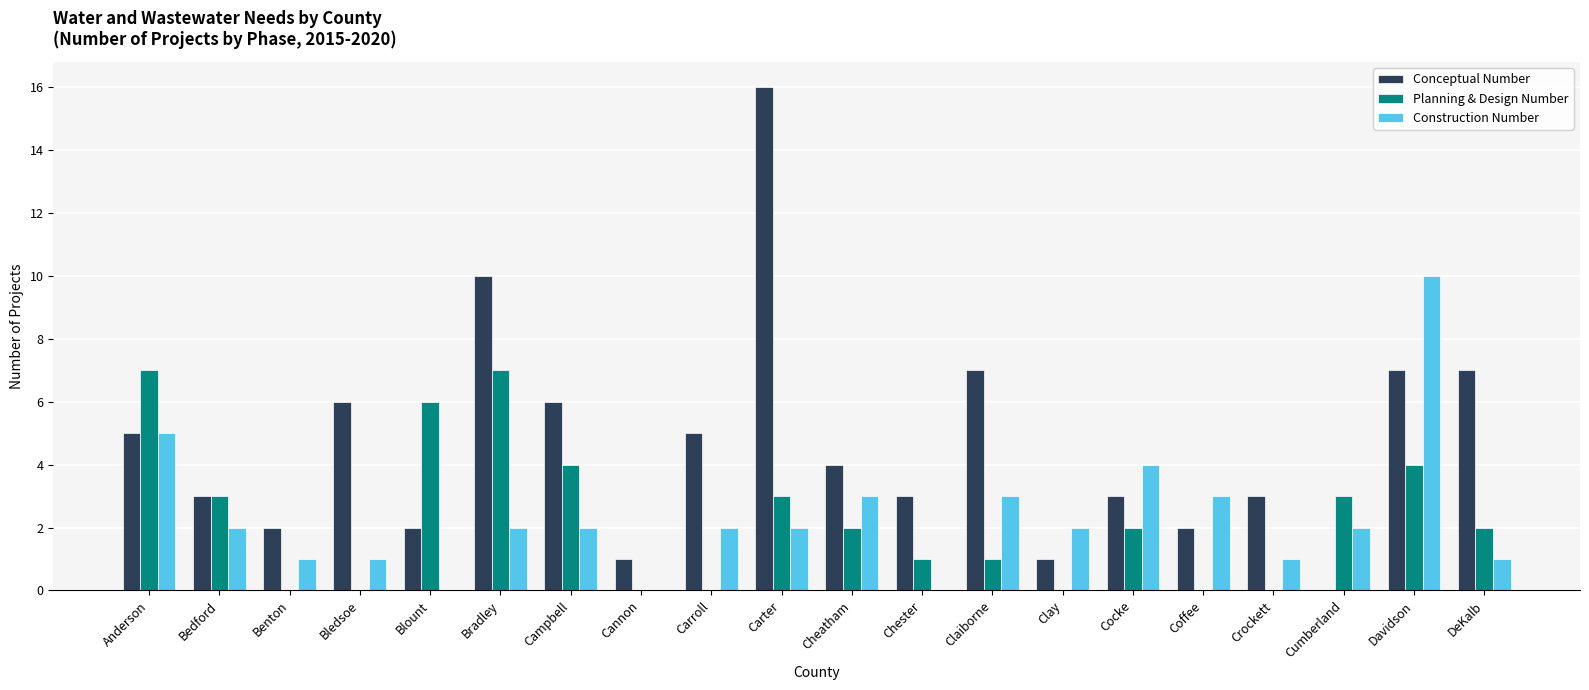

Which series changed the most between Campbell and Carroll?

Planning & Design Number